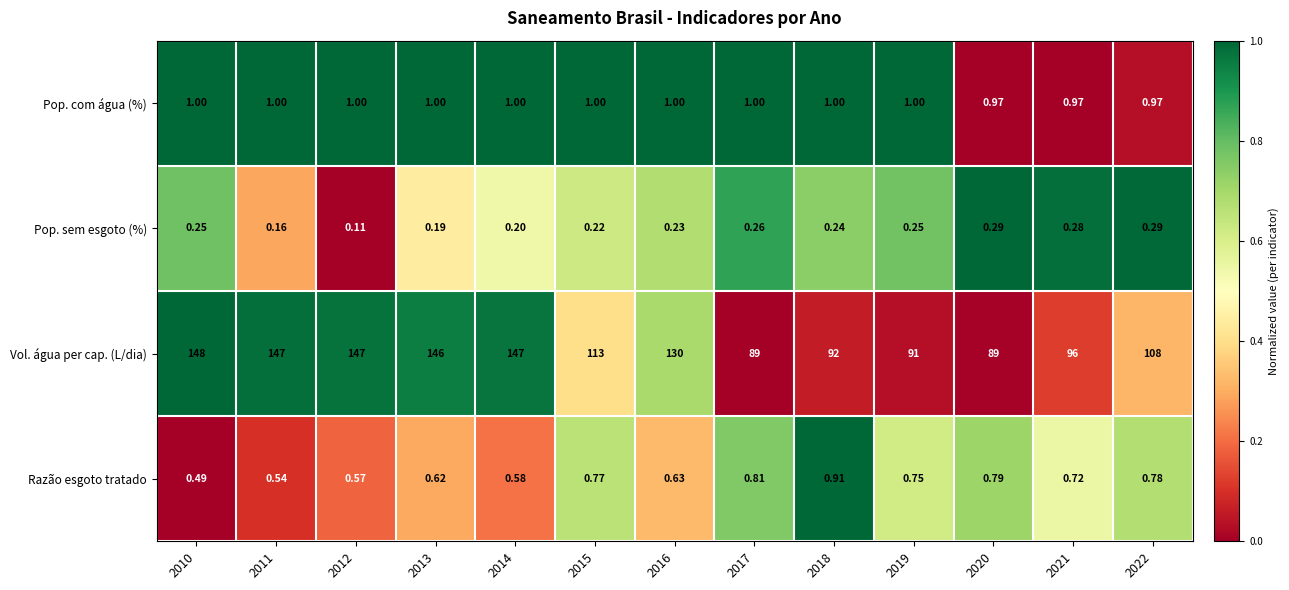

Is the value of Vol. água per cap. (L/dia) at 2016 greater than the value of Pop. com água (%) at 2018?

Yes